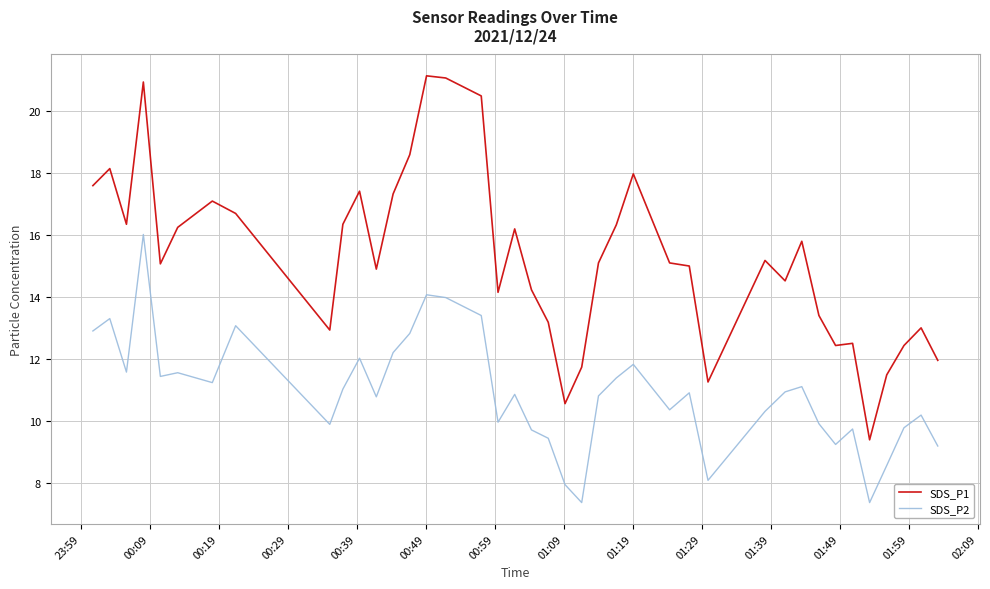

What is the difference between the maximum and minimum values in the SDS_P1 series?

11.8